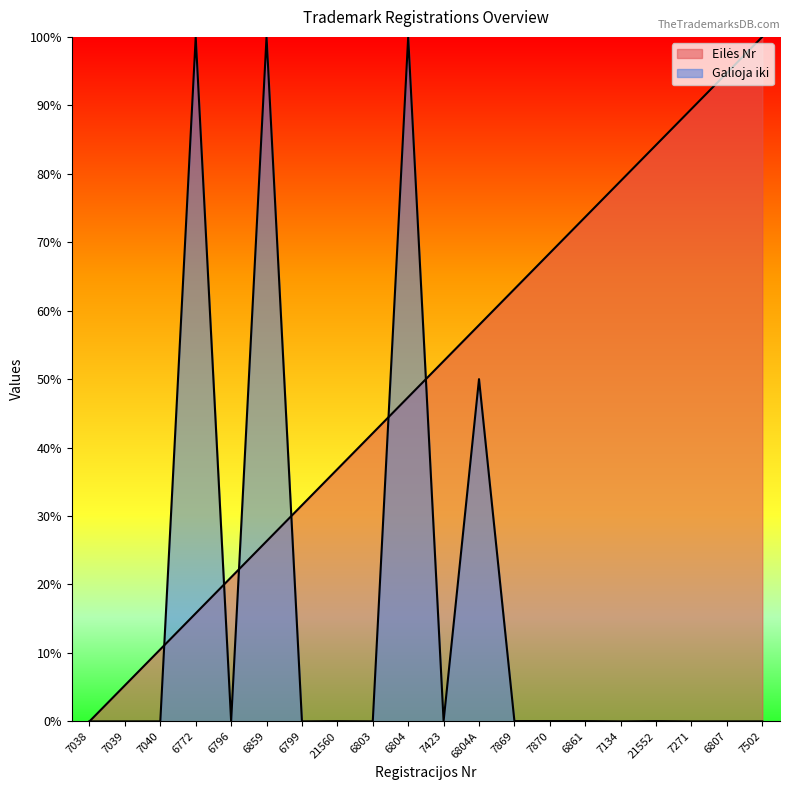

Between 6859 and 6803, which series saw the biggest shift?

Galioja iki